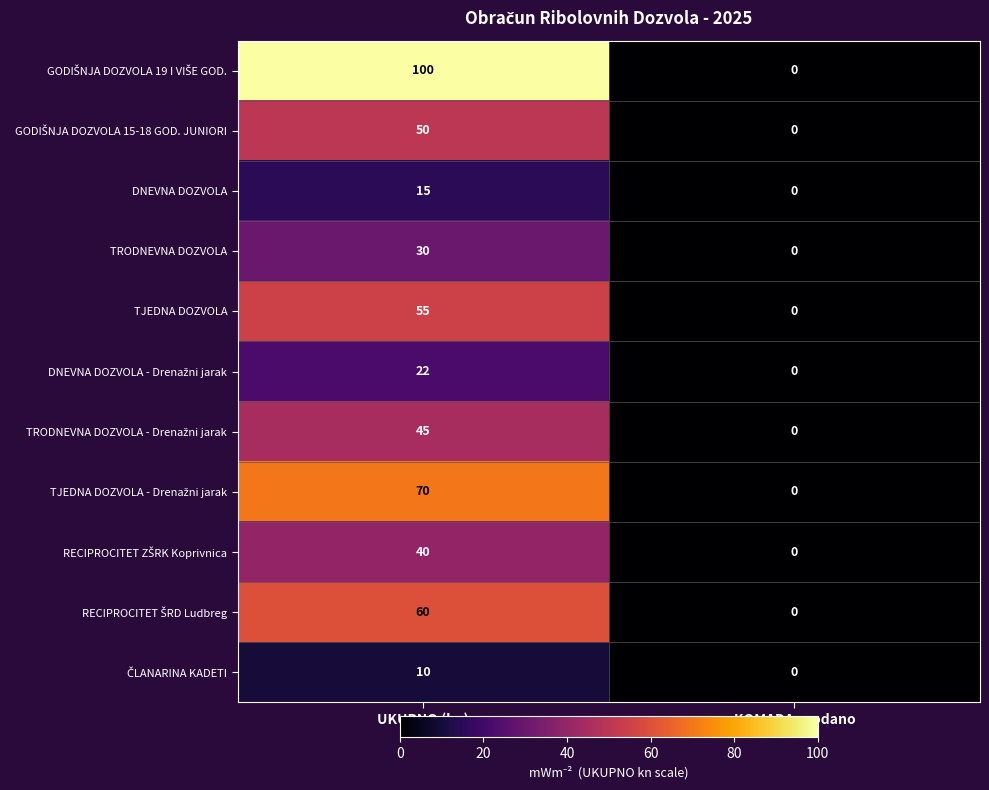

At which category is the sum across all series the highest?

UKUPNO (kn)